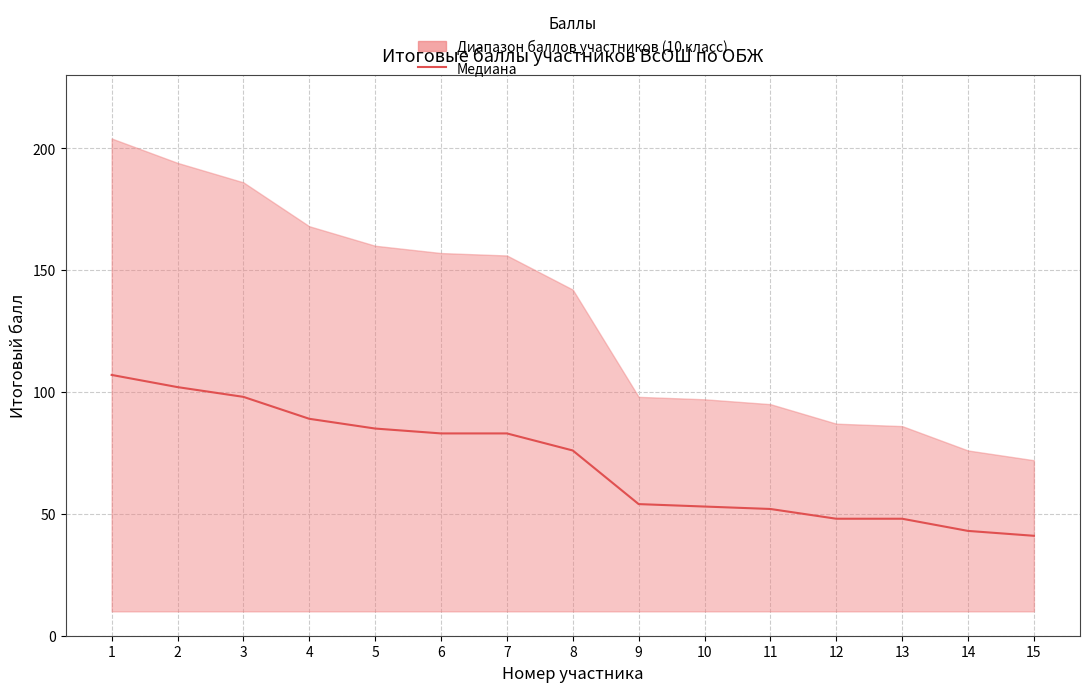

What value does the data have at 12?

48